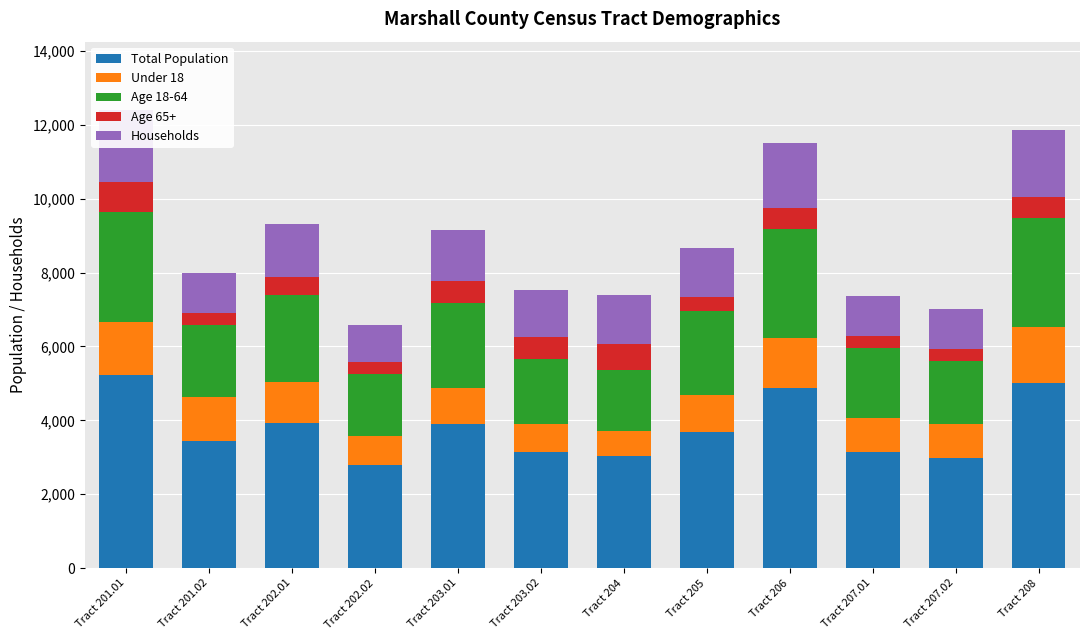

At which label does Total Population reach its peak?

Tract 201.01